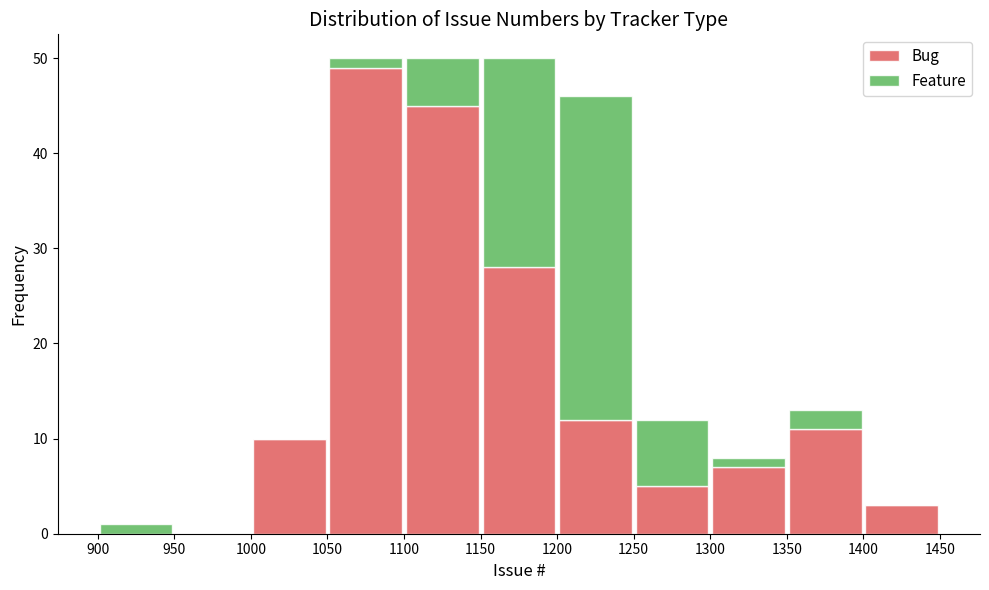

Reading left to right, list every stacked bar in this chart as the range it spans on the x-axis followed by its total height. The values are not printed on the chart, so give them approximately, as read against the axis.

900 to 950: 1
950 to 1000: 0
1000 to 1050: 10
1050 to 1100: 50
1100 to 1150: 50
1150 to 1200: 50
1200 to 1250: 46
1250 to 1300: 12
1300 to 1350: 8
1350 to 1400: 13
1400 to 1450: 3